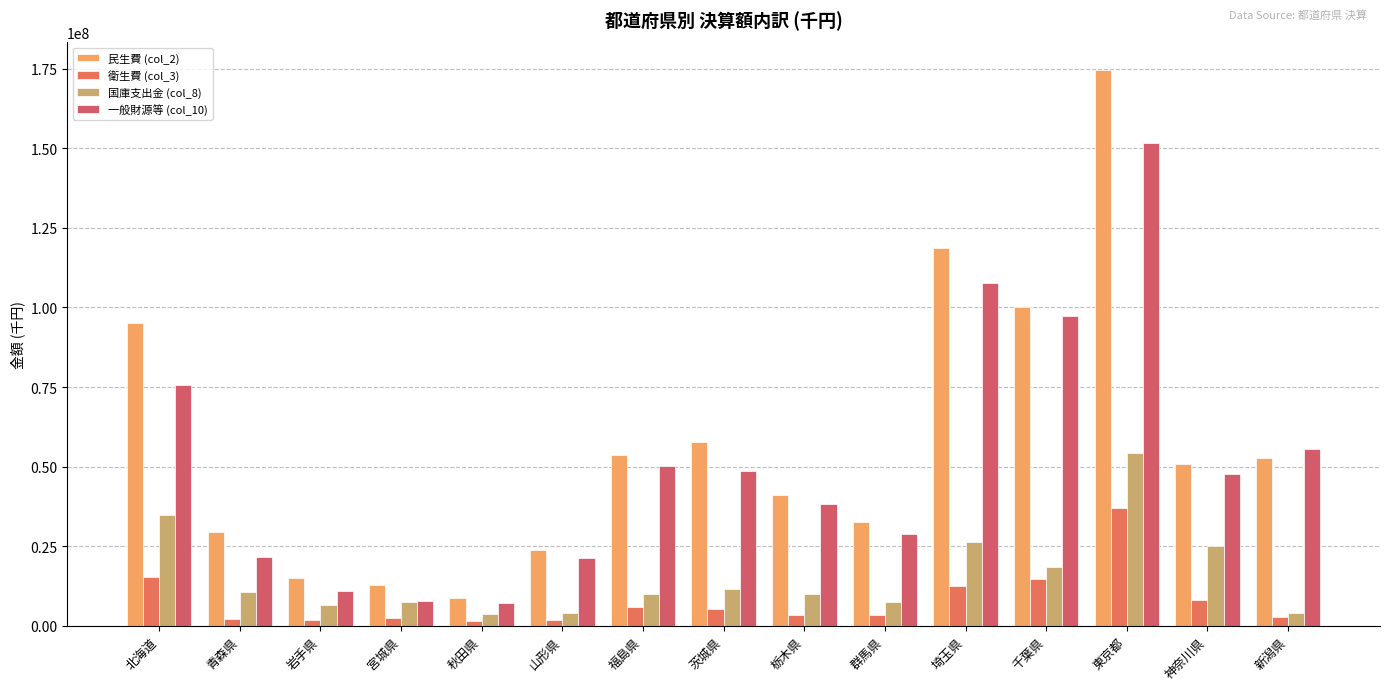

What is the label of the 4th bar from the right?

千葉県